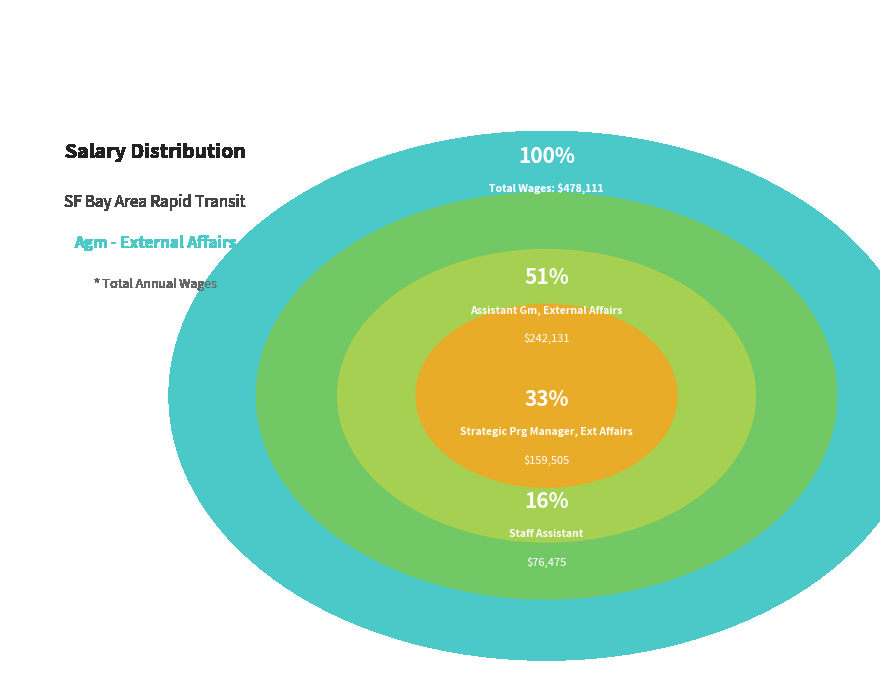

Combined, what portion of the pie is Strategic Prg Manager, Ext Affairs and Assistant Gm, External Affairs?

84.0%